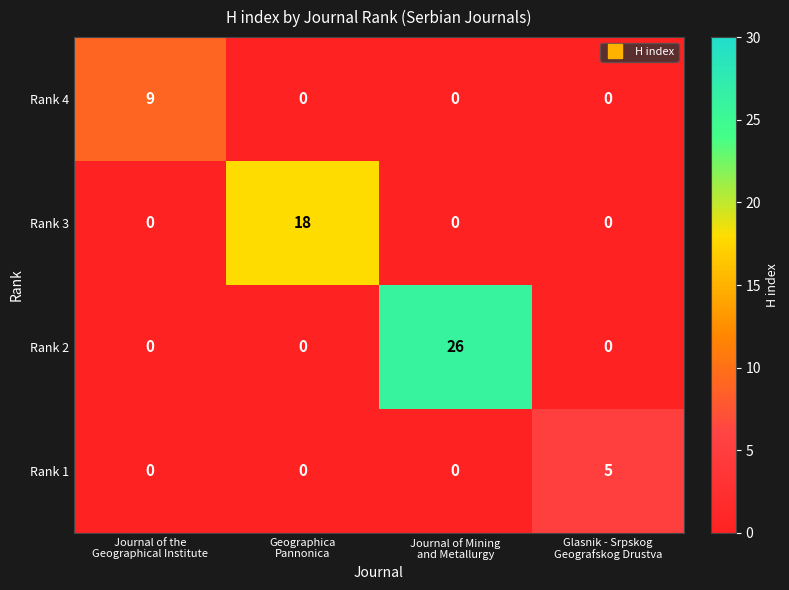

Which series has the widest spread of values?

Rank 2